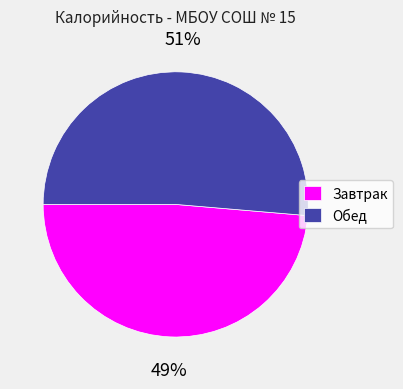

Count the number of slices in the pie.

2